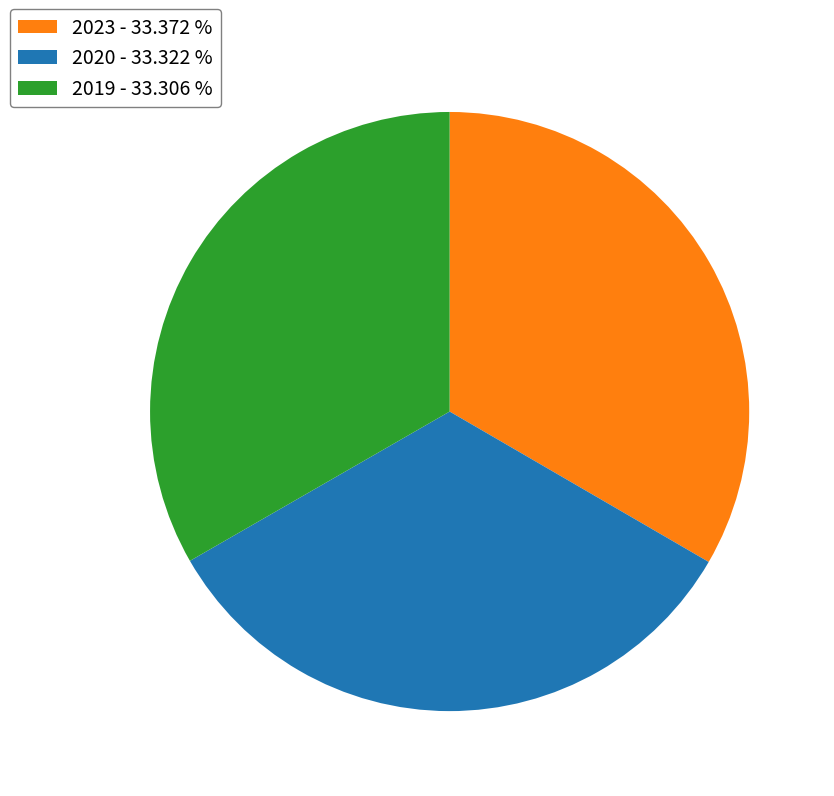

Approximately how many times larger is the value at 2023 - 33.372 % compared to 2019 - 33.306 %?

1.0